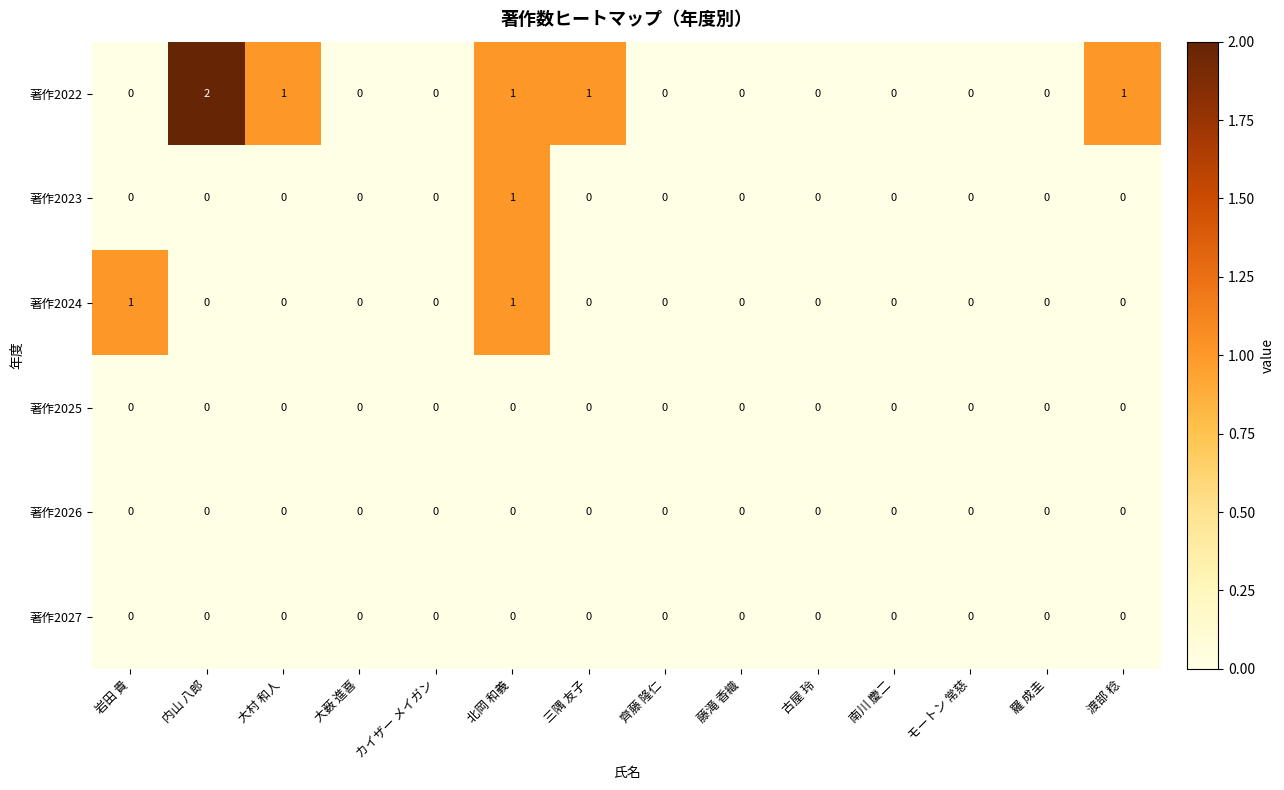

True or false: 著作2023 has a value of 0 at 北岡 和義.

False